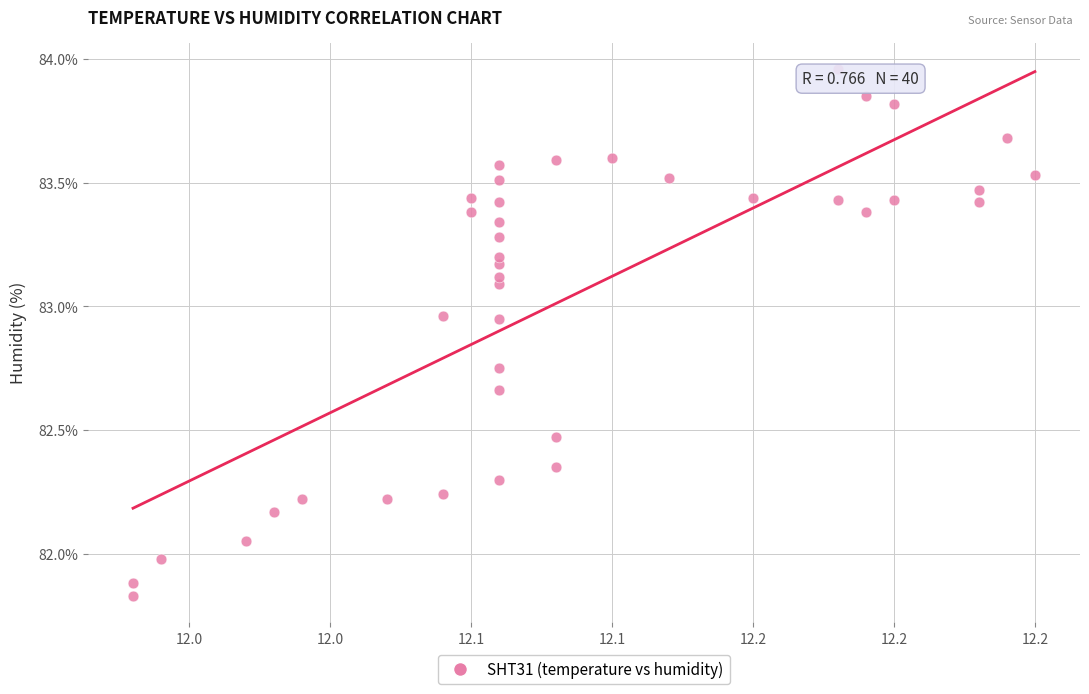

What is the range of X values (max minus min)?

0.3